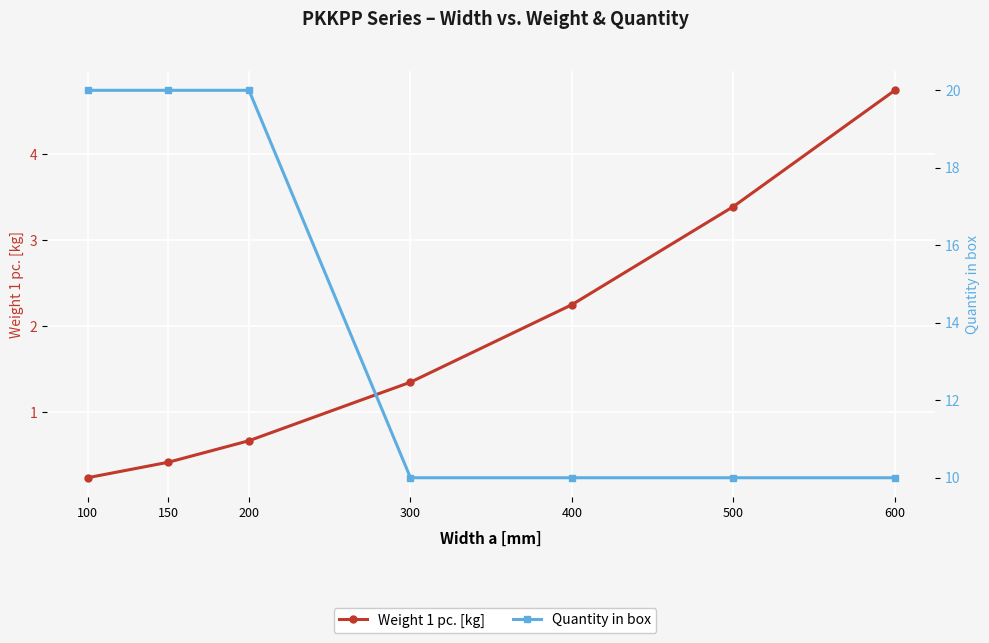

Rank the series at 600 from lowest to highest value.

Weight 1 pc. [kg], Quantity in box